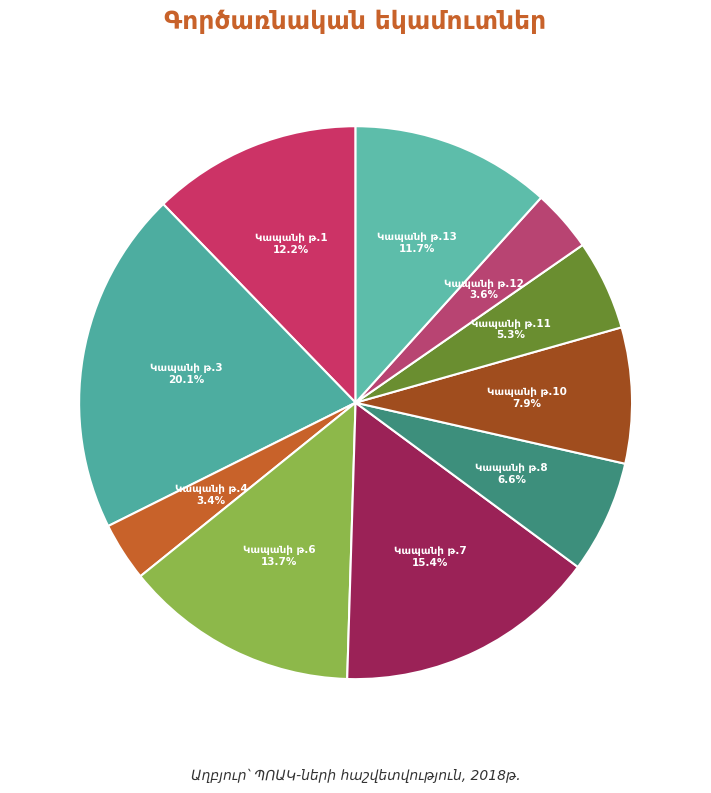

To the nearest percent, what is the average slice percentage?

10%